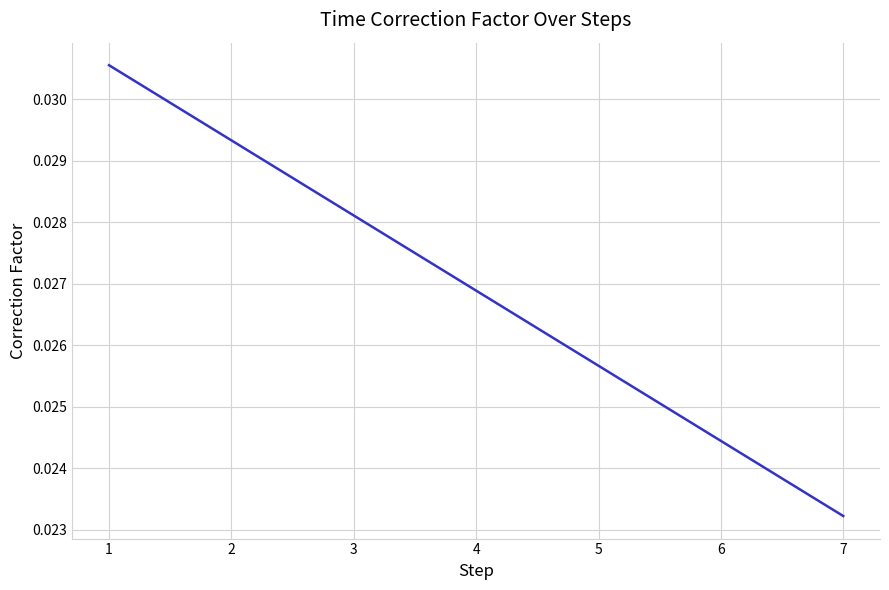

Rank the categories by value from lowest to highest.

7, 6, 5, 4, 3, 2, 1